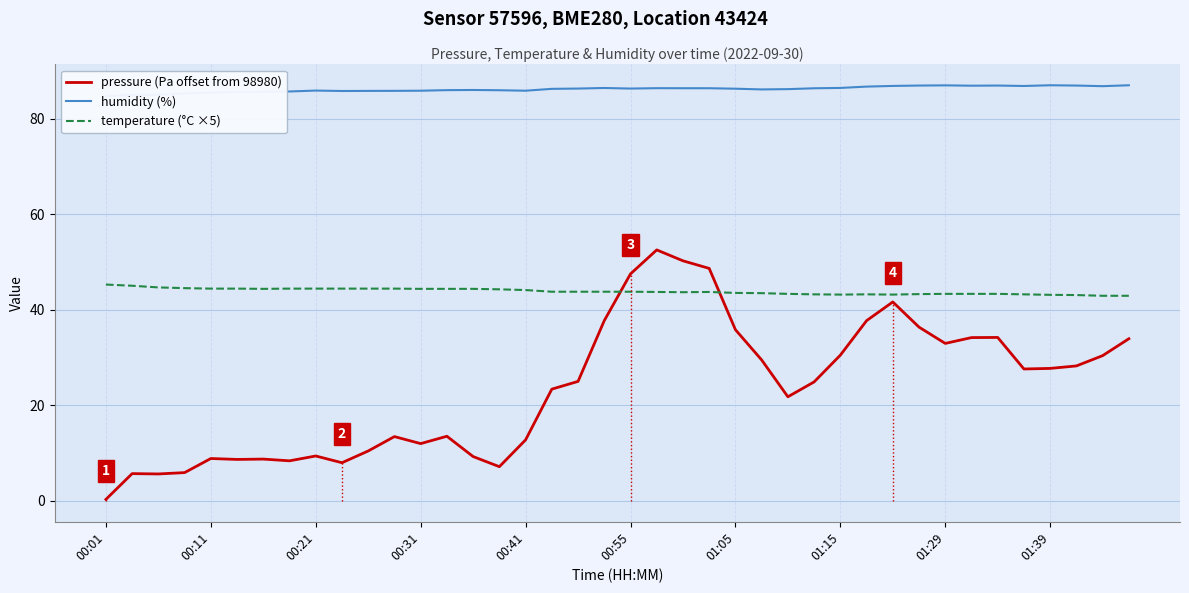

What is the highest value of the temperature (°C ×5) series?

45.3